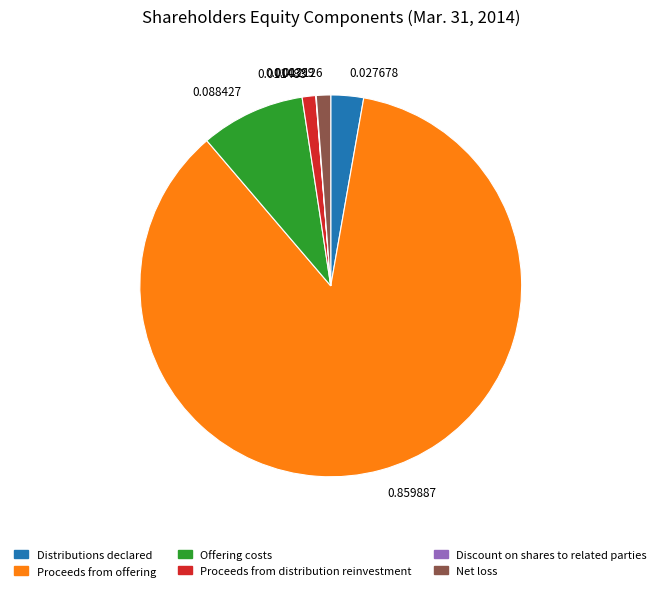

Approximately how many times larger is the value at 0.088427 compared to 0.012126?

7.3